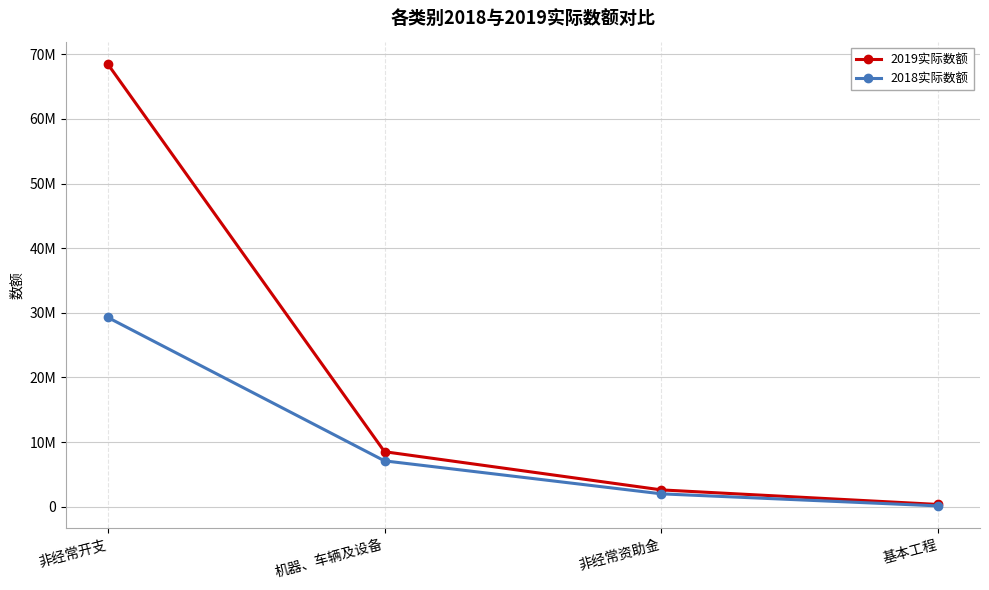

Is this an area chart (filled region under the line)?

No